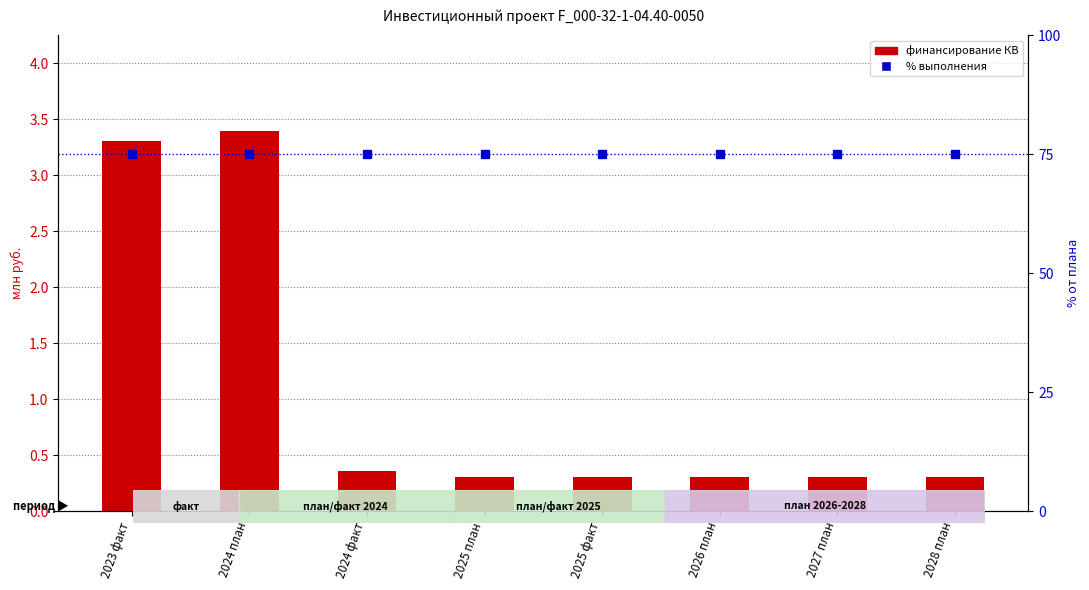

How many distinct data groups are displayed?

2